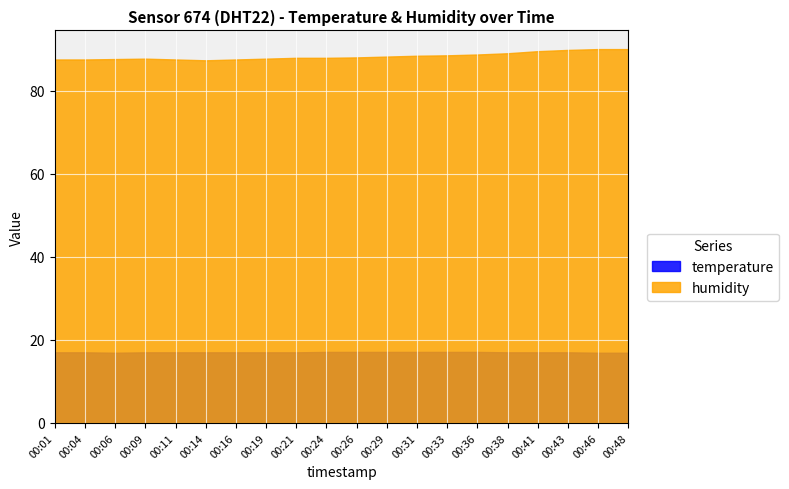

What is the value of the temperature point at the 12th from the left?

17.1